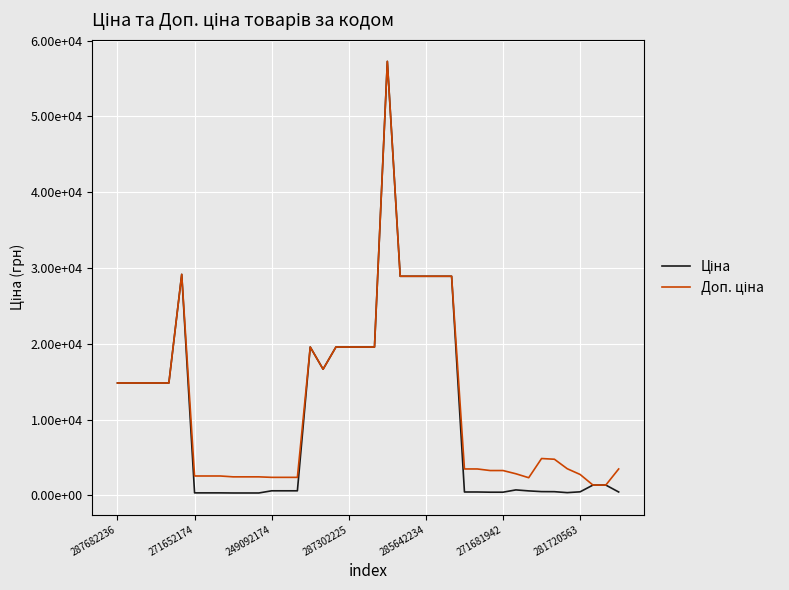

Is this an area chart (filled region under the line)?

No